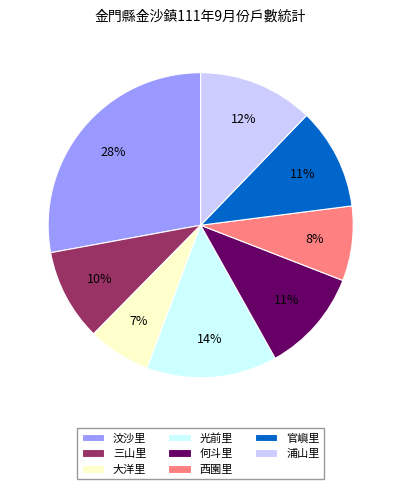

How many slices are in this pie chart?

8